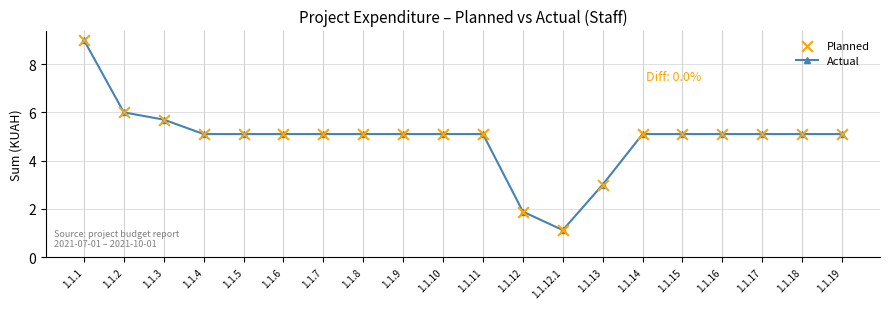

What is the ratio of the value at 1.1.12 to the value at 1.1.10?

0.4